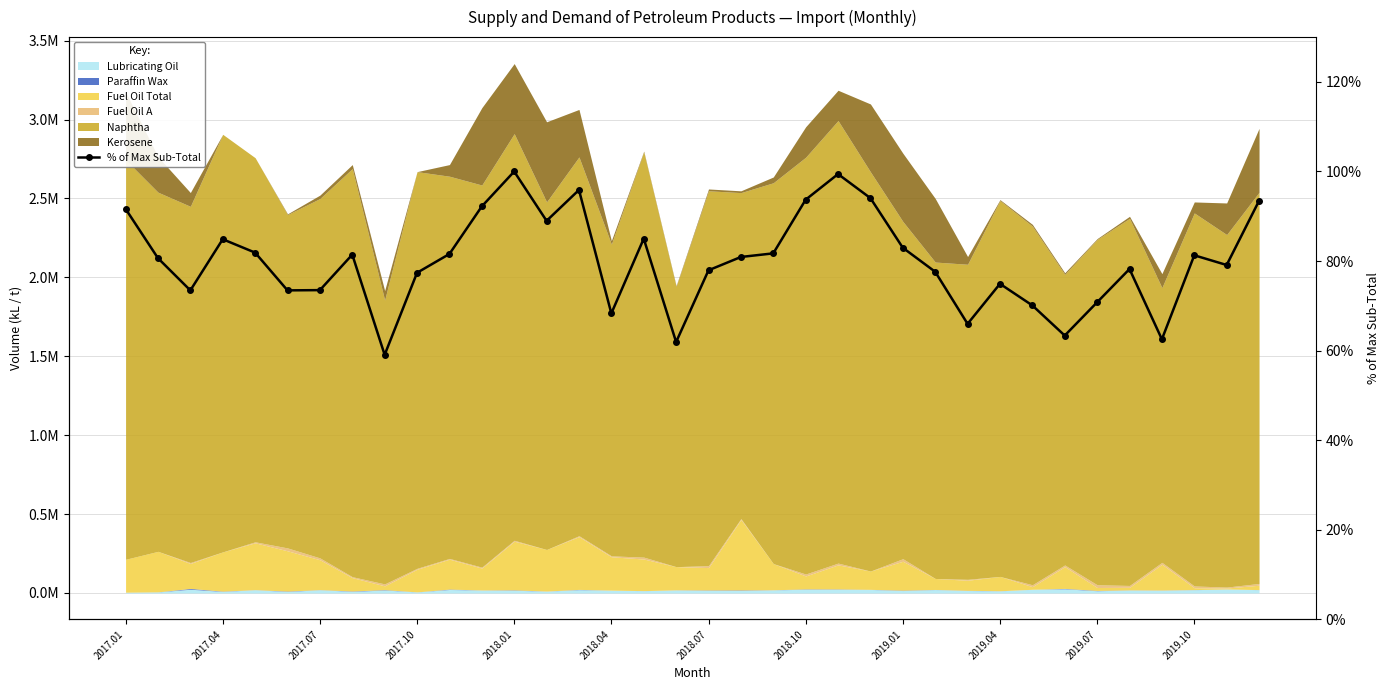

Approximately how many times larger is the value at 16 compared to 20?

1.0